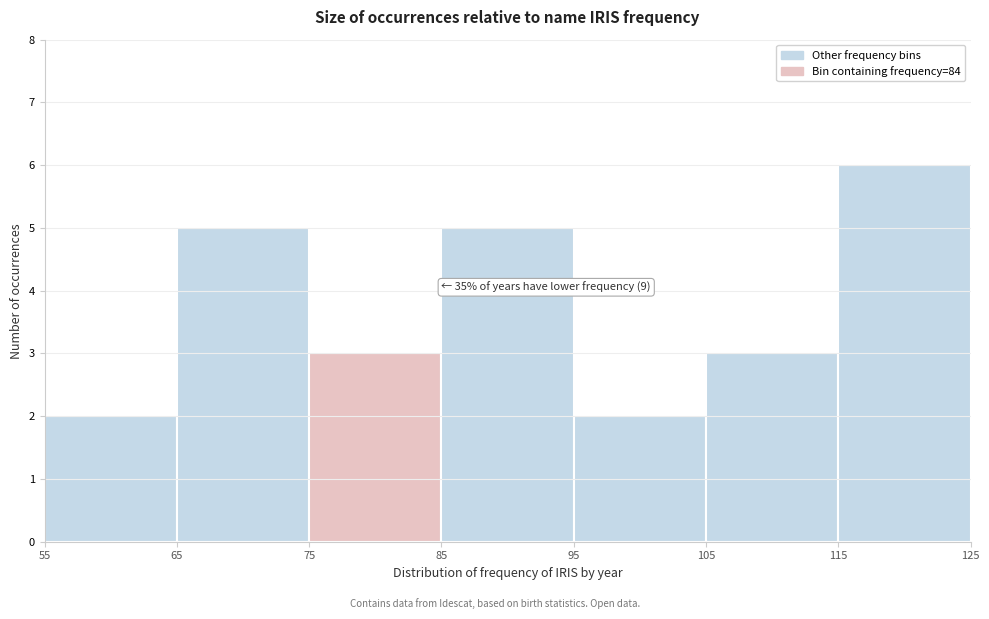

Which range on the x-axis has the tallest bar?

115 to 125